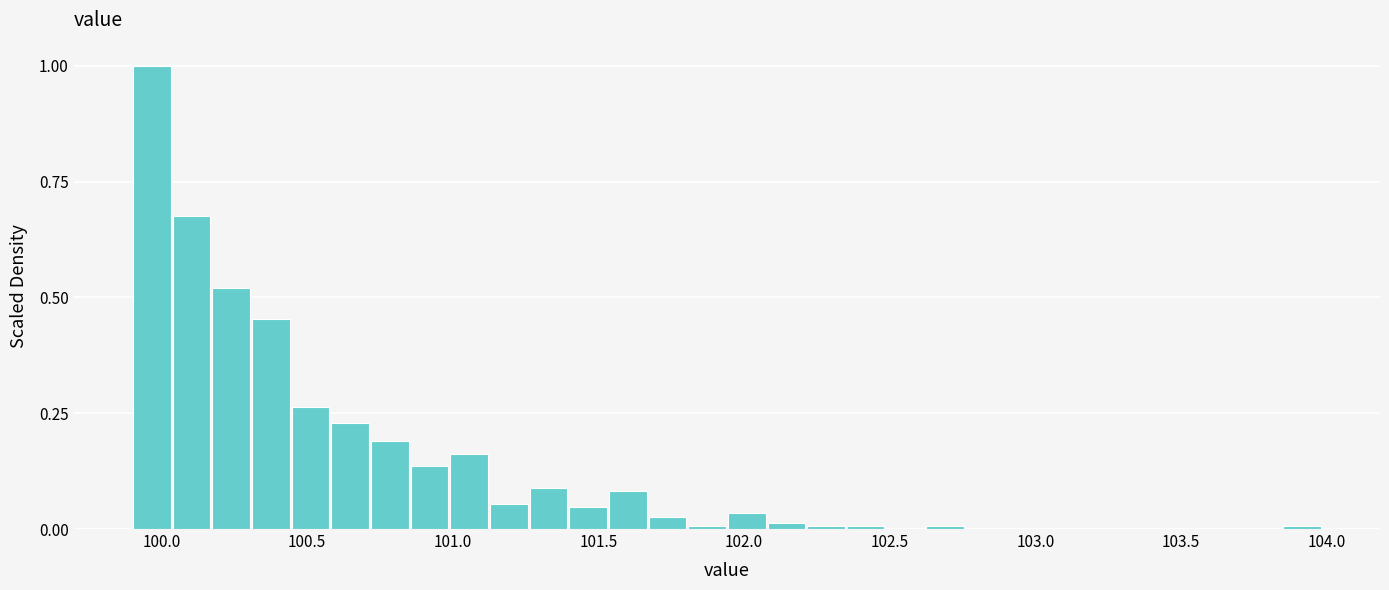

Read against the x-axis, roughly where is the centre of the tallest bar?

99.95